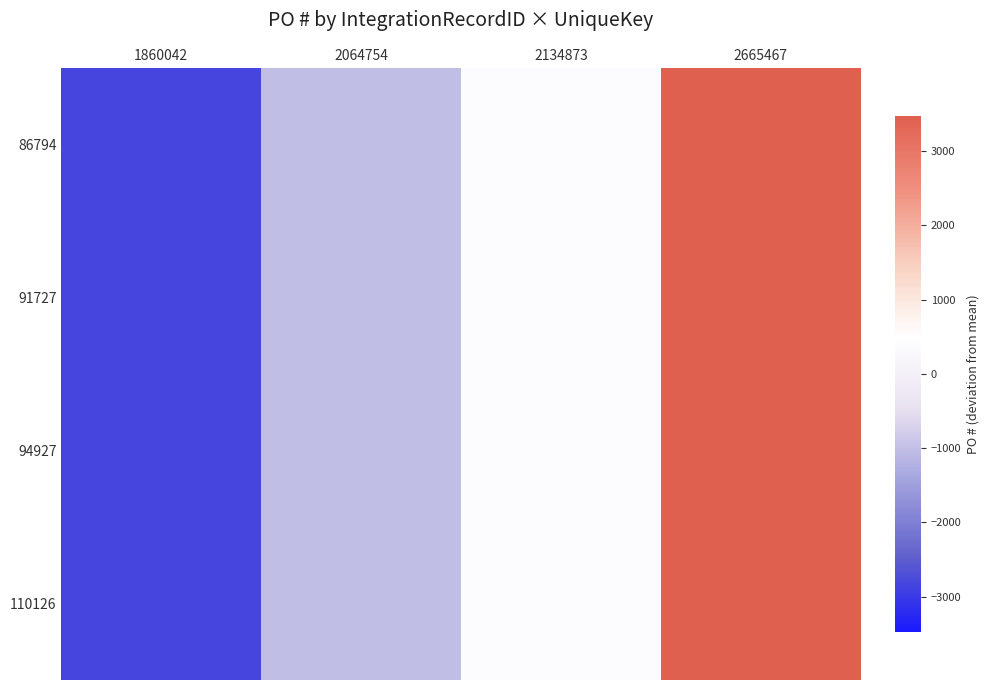

Rank the series at 2134873 from lowest to highest value.

86794, 91727, 94927, 110126